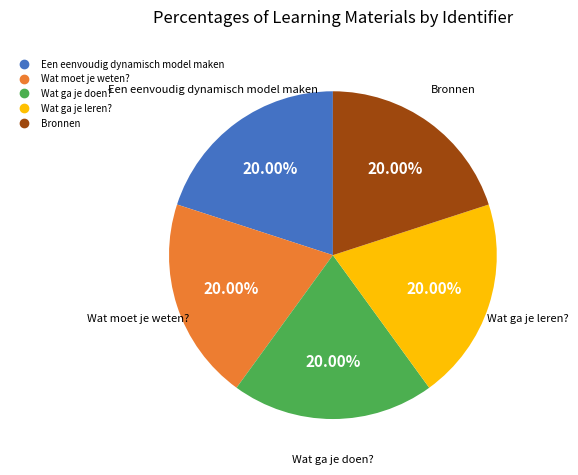

To the nearest percent, what percentage of the pie is Wat ga je leren??

20%